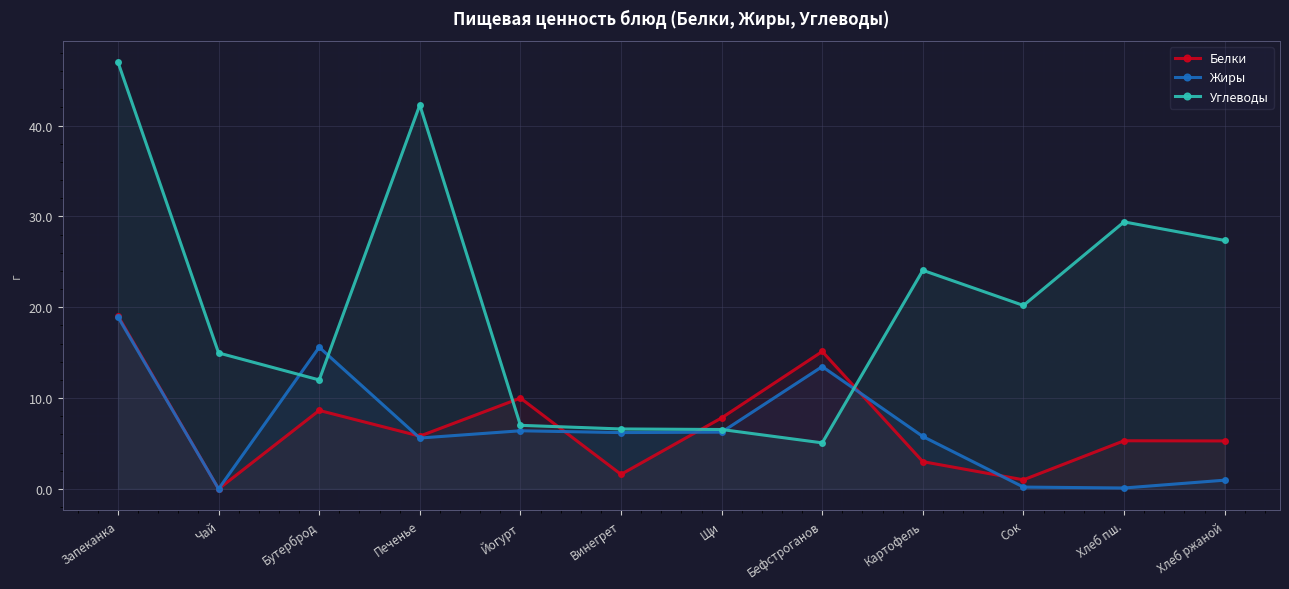

At how many categories does at least one series exceed 21?

5